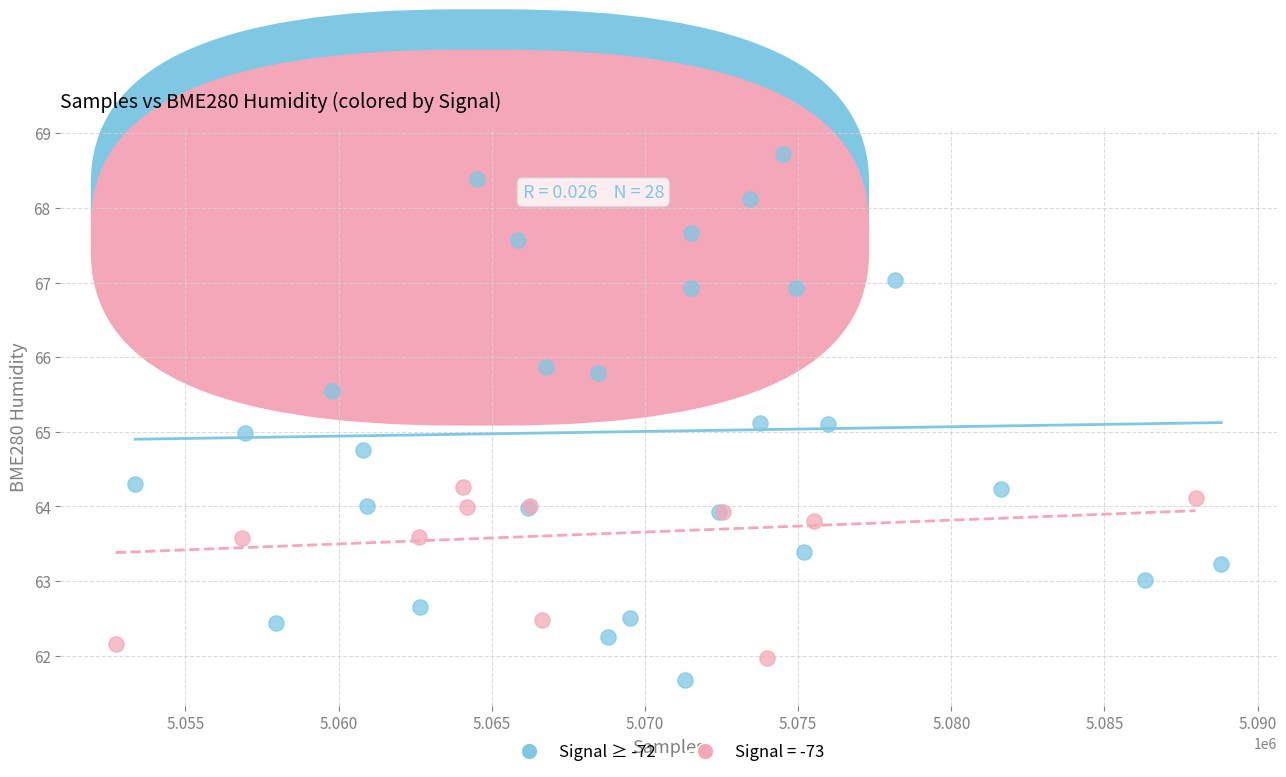

Which series contains the highest Y value?

Signal ≥ -72